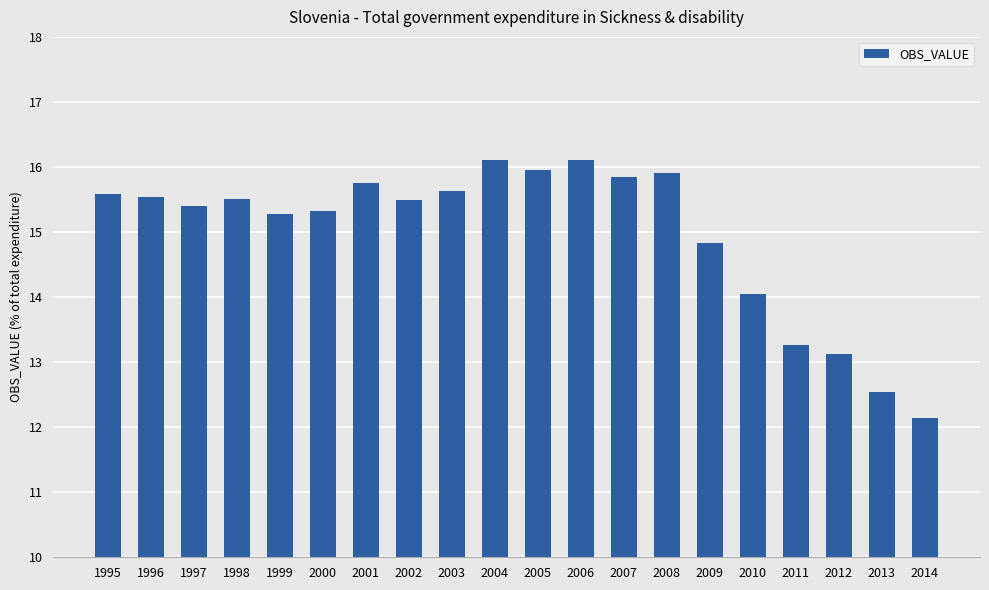

Are the bars grouped side by side (vs. stacked)?

No